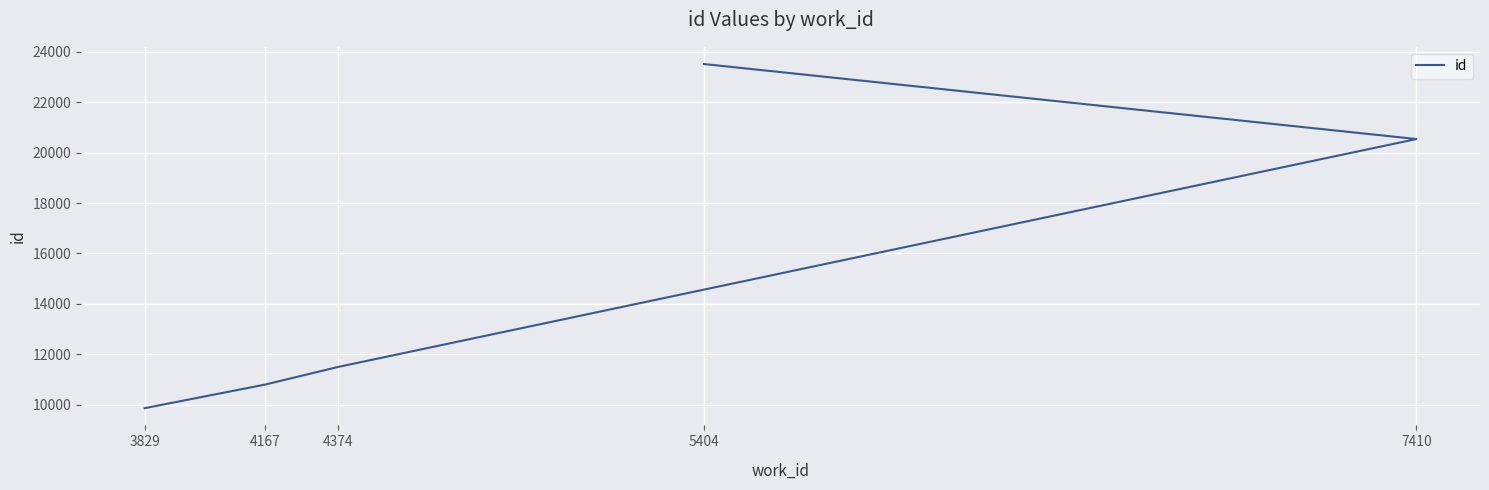

Reading left to right, list all the values displayed in this chart.

3829=9861	4167=10794	4374=11498	7410=20542	5404=23518